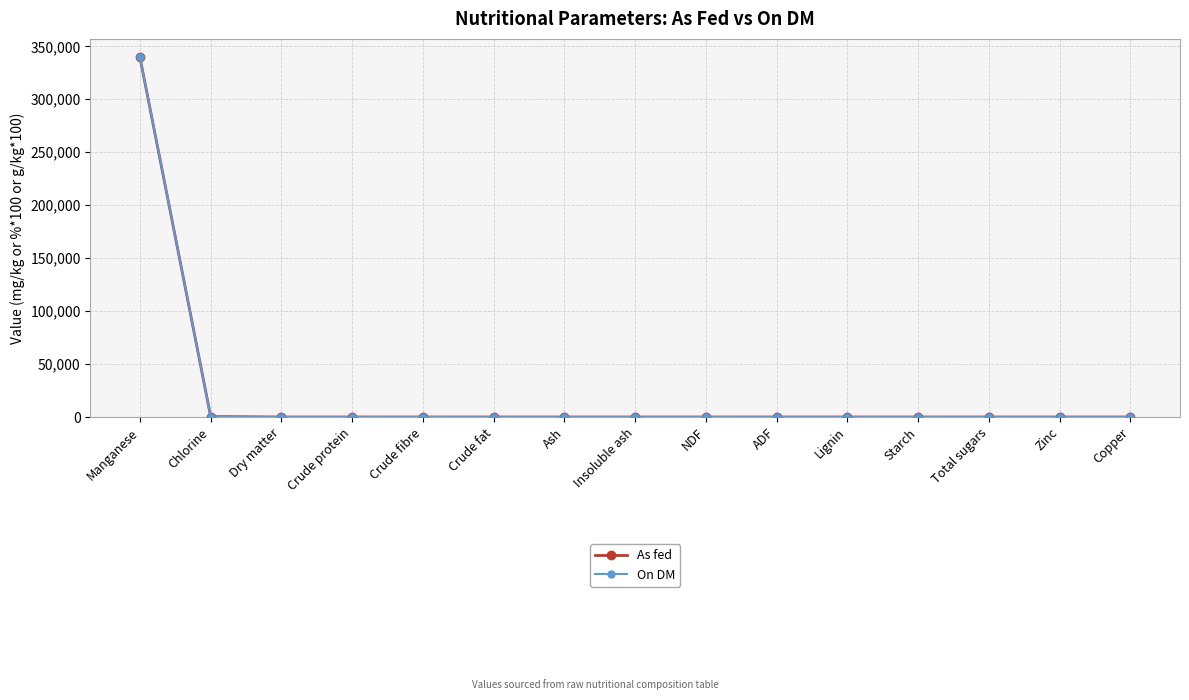

Does the chart display data point markers on the line(s)?

Yes